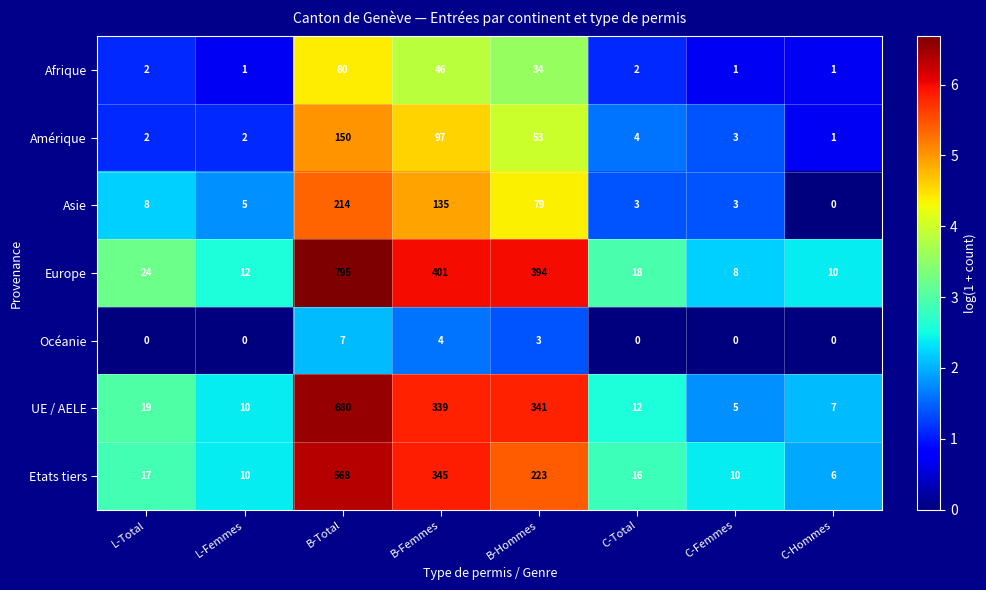

Where is Etats tiers nearest to the value 287?

B-Femmes